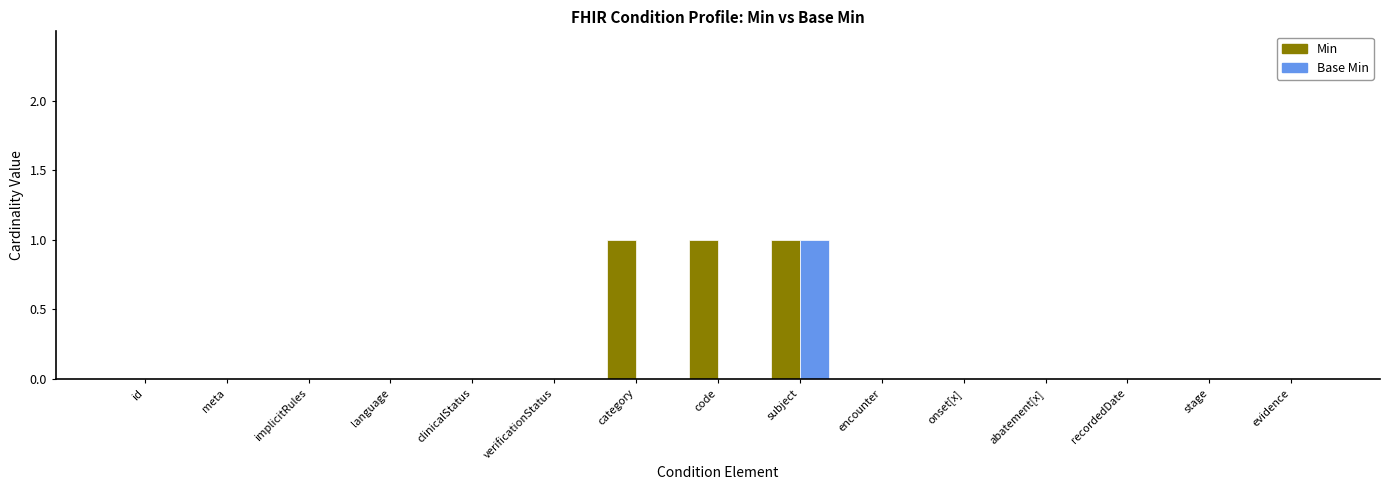

At which category is the sum across all series the highest?

subject